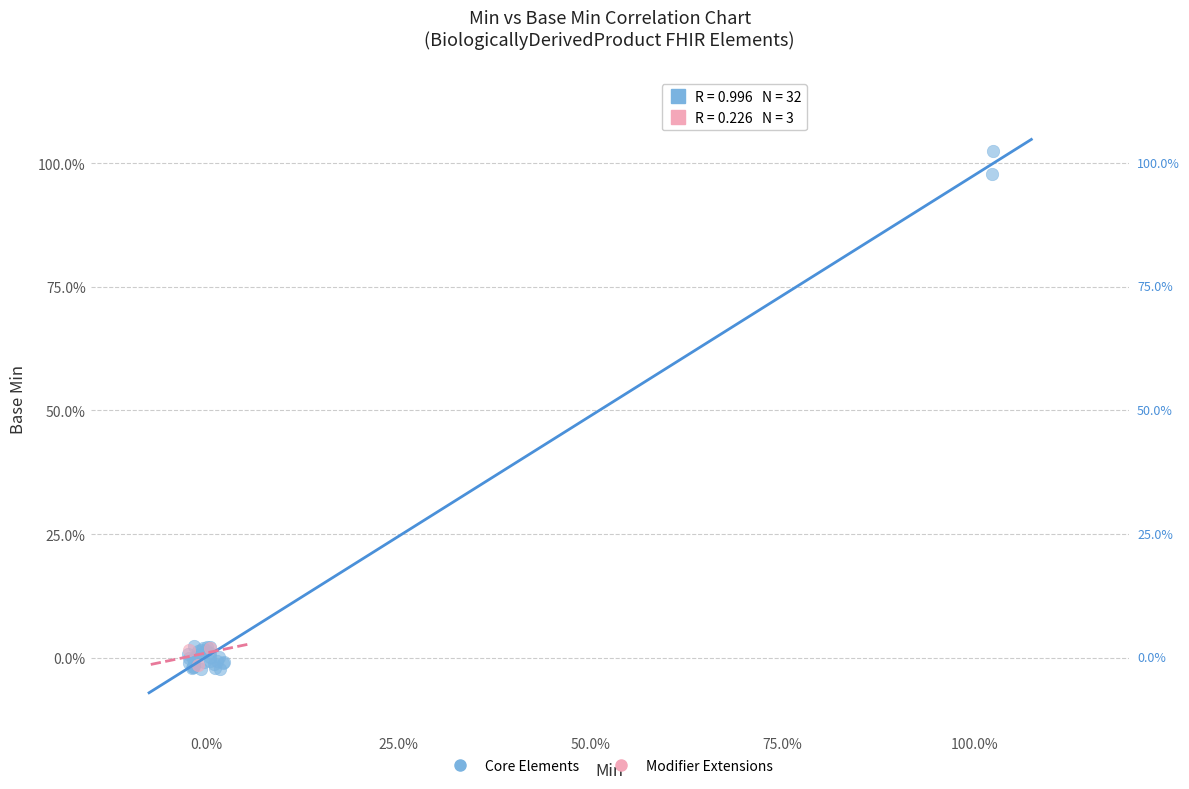

Which series reaches the maximum Y coordinate?

Core Elements